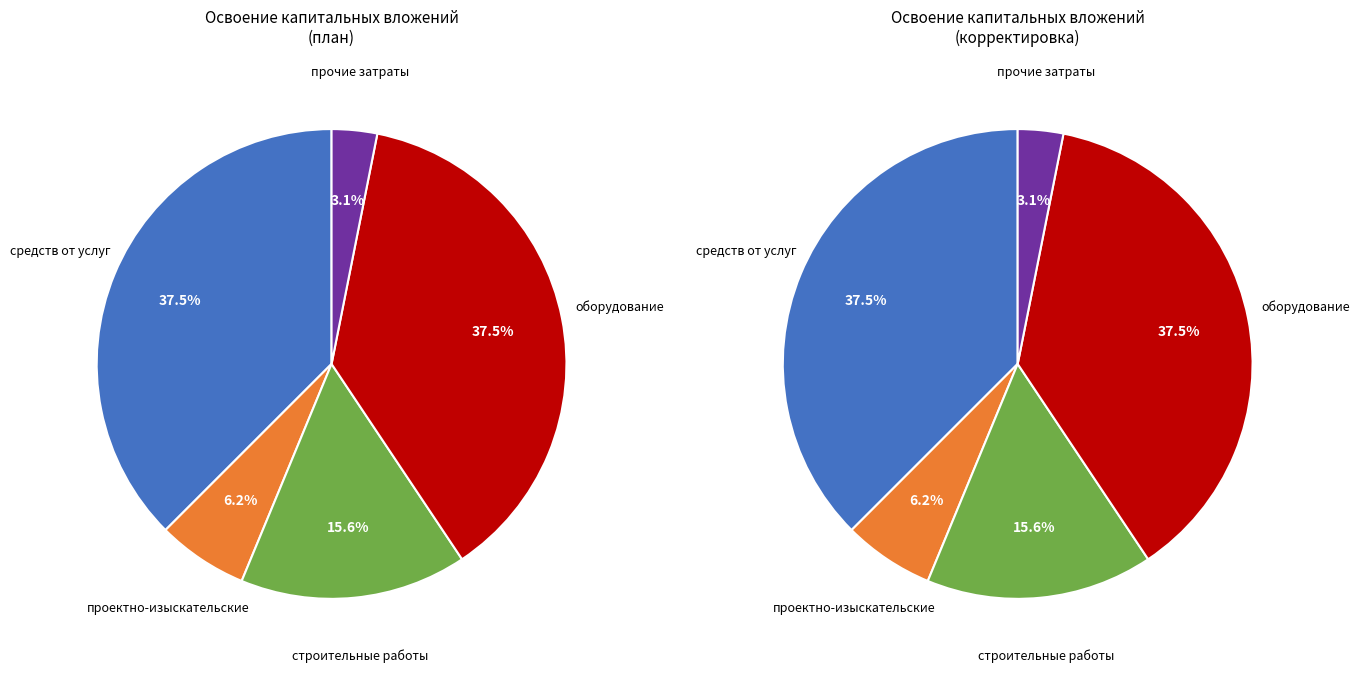

How much of the chart is everything except оборудование?

62.5%